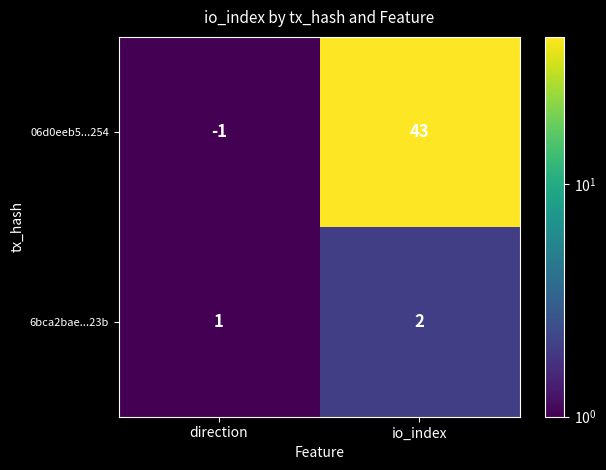

Where is 6bca2bae...23b nearest to the value 1?

direction